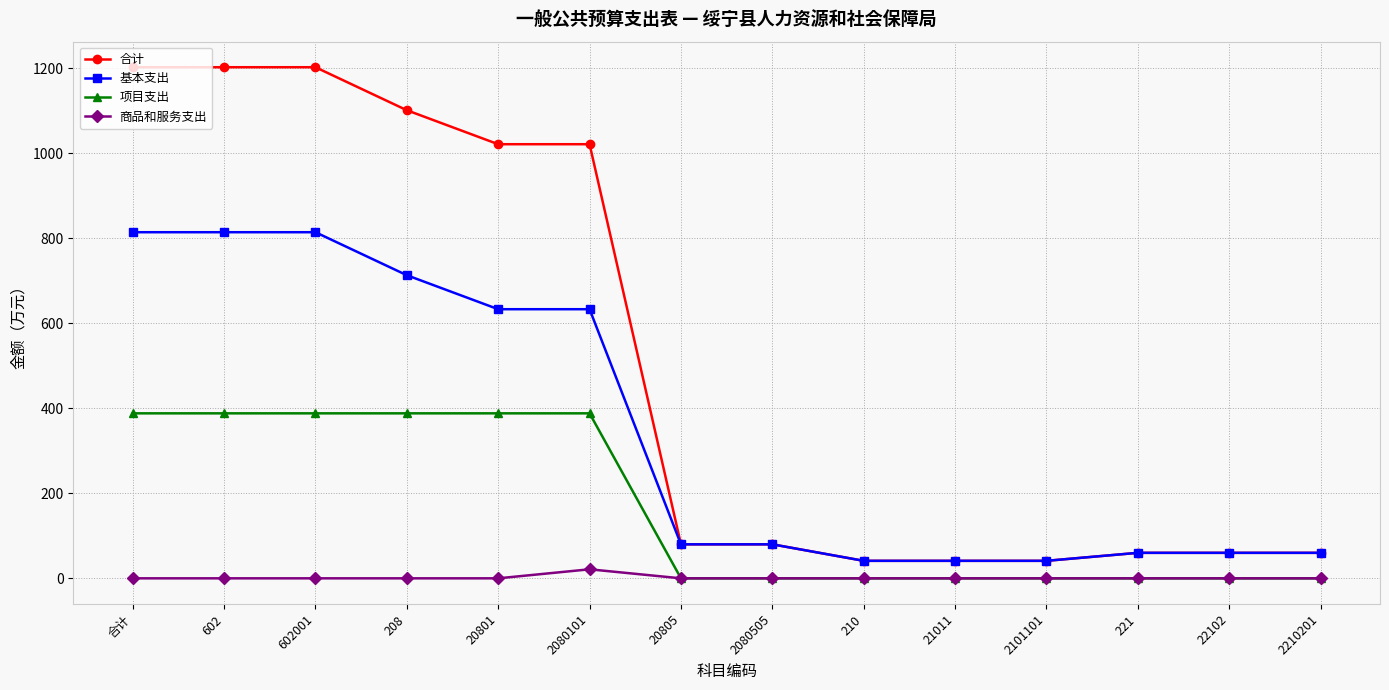

True or false: 项目支出 and 合计 cross at least once.

False